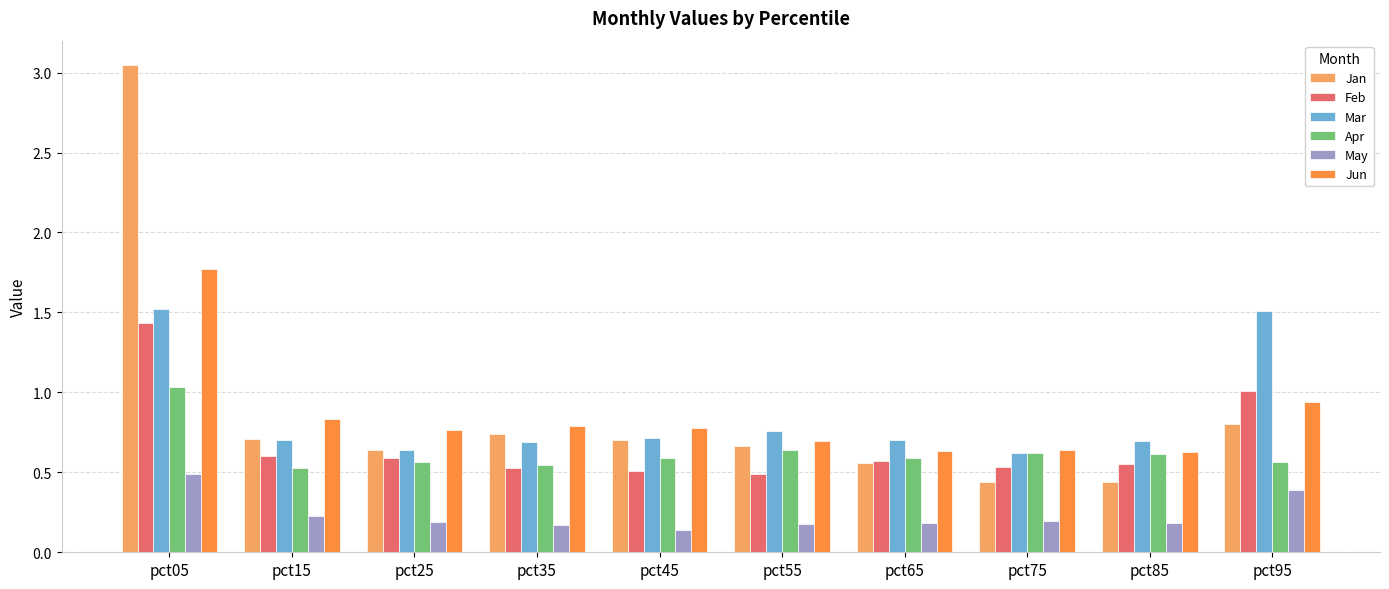

At how many categories does at least one series exceed 2?

1